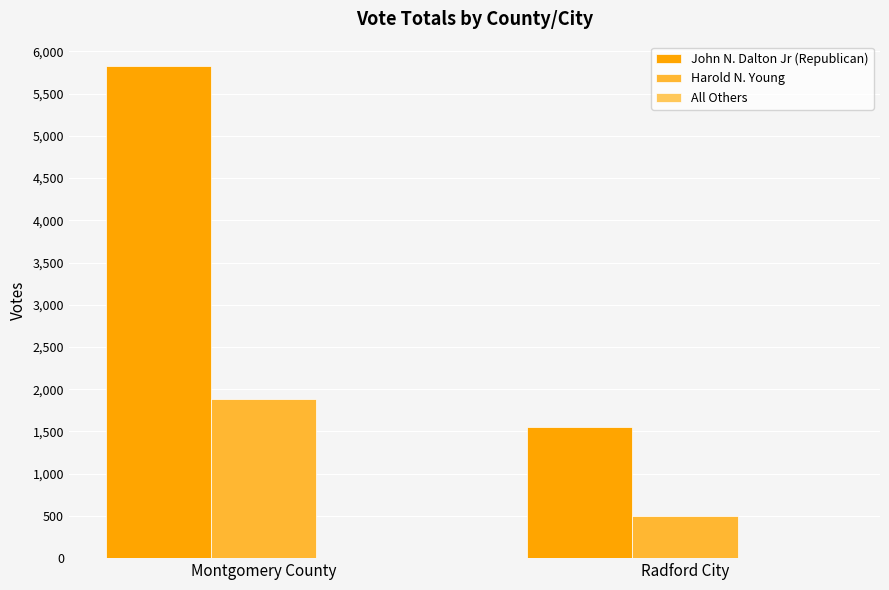

Is it true that Harold N. Young equals 708 at Radford City?

False